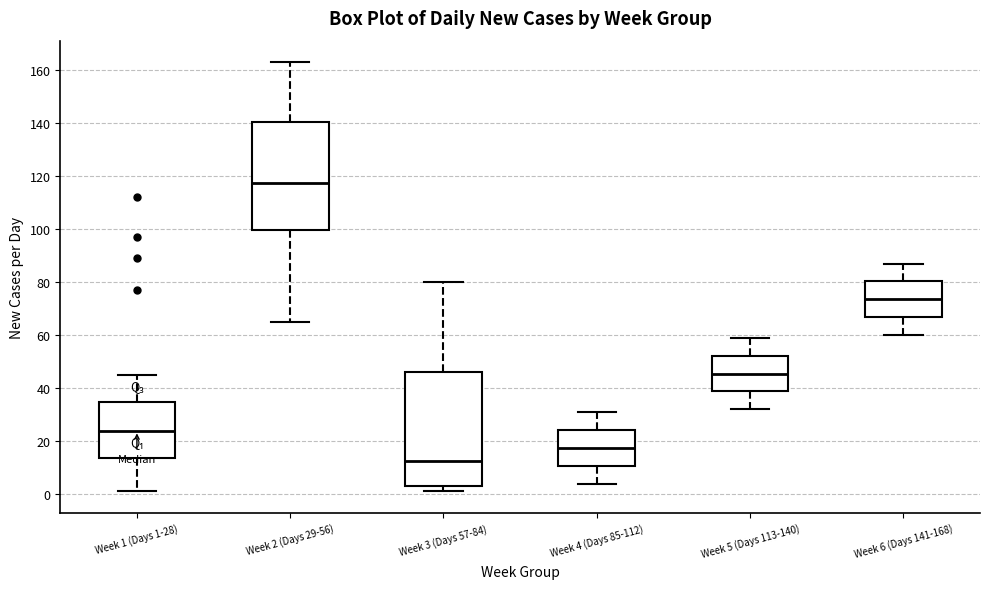

Reading left to right, transcribe this box plot: for each box, give where its median line is, the range the box spans, and where its two whiskers end, as read against the y-axis. The values are not printed on the chart, so give them approximately, as read against the axis.

Week 1 (Days 1-28): median 24, box 14 to 34, whiskers 2 to 46
Week 2 (Days 29-56): median 118, box 100 to 140, whiskers 66 to 164
Week 3 (Days 57-84): median 12, box 4 to 46, whiskers 2 to 80
Week 4 (Days 85-112): median 18, box 10 to 24, whiskers 4 to 32
Week 5 (Days 113-140): median 46, box 38 to 52, whiskers 32 to 60
Week 6 (Days 141-168): median 74, box 66 to 80, whiskers 60 to 88